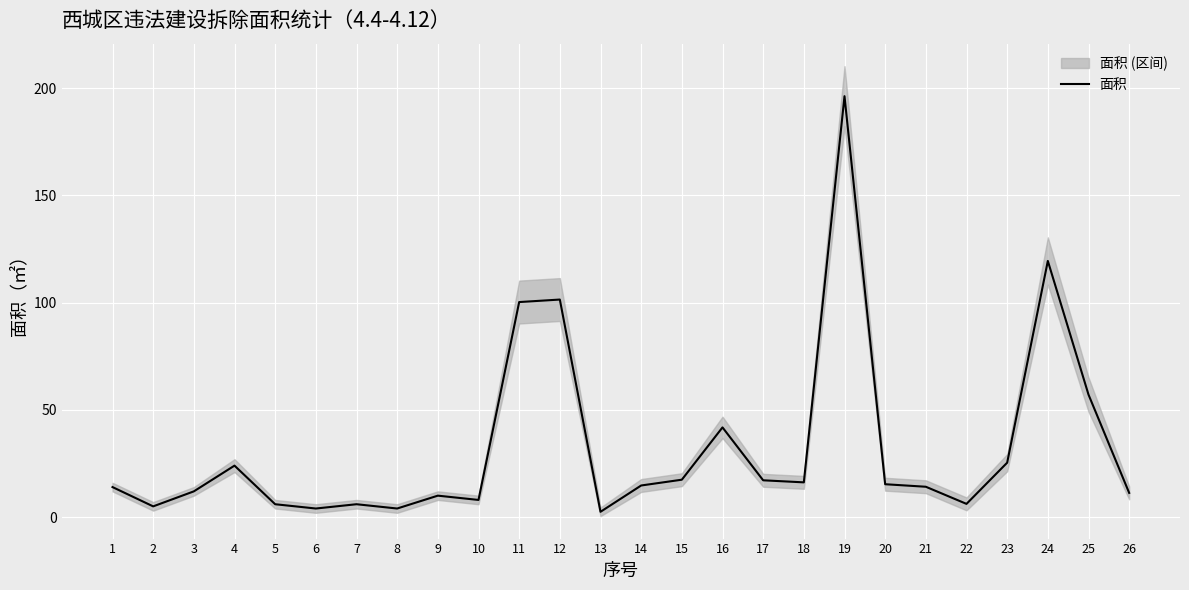

Reading left to right, what are all the values shown in this chart?

14.0	5.0	12.0	24.0	6.0	4.0	6.0	4.0	10.0	8.0	100.3	101.5	2.5	14.7	17.4	41.8	17.2	16.2	196.3	15.3	14.2	6.2	25.4	119.5	57.1	11.3